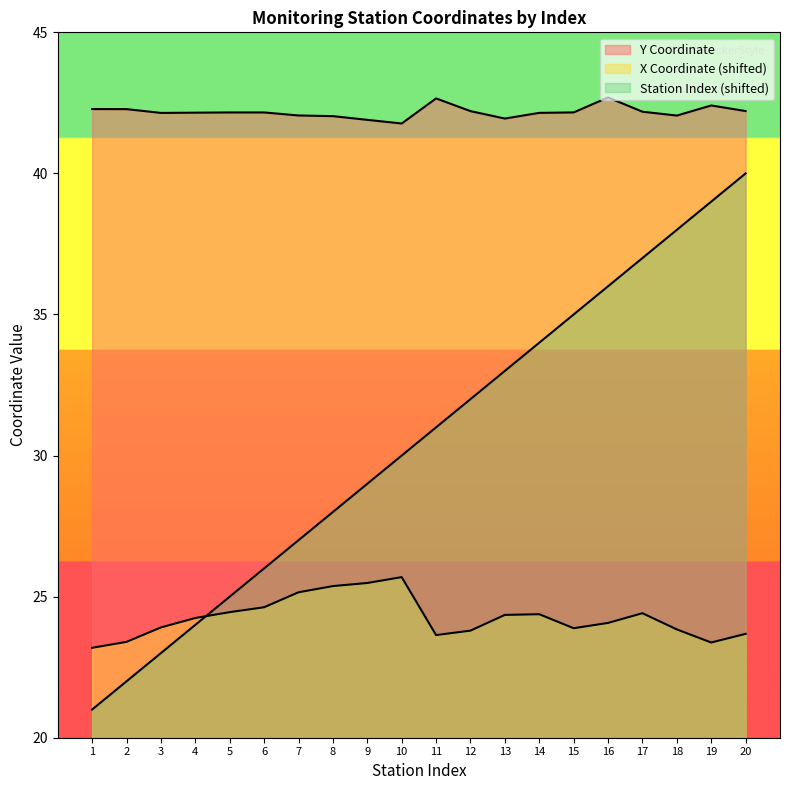

Rank the categories by Y Coordinate value from highest to lowest.

16, 11, 19, 1, 2, 20, 12, 17, 15, 5, 6, 4, 14, 3, 7, 18, 8, 13, 9, 10